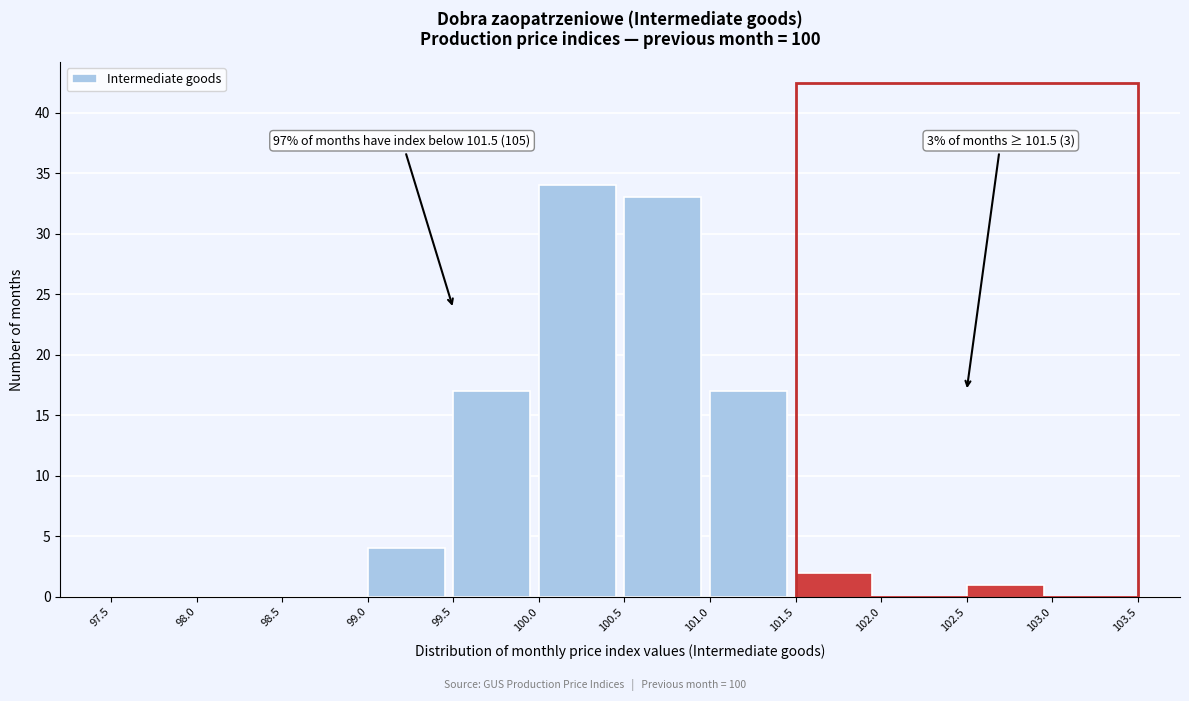

Which range on the x-axis has the tallest bar?

100.0 to 100.5